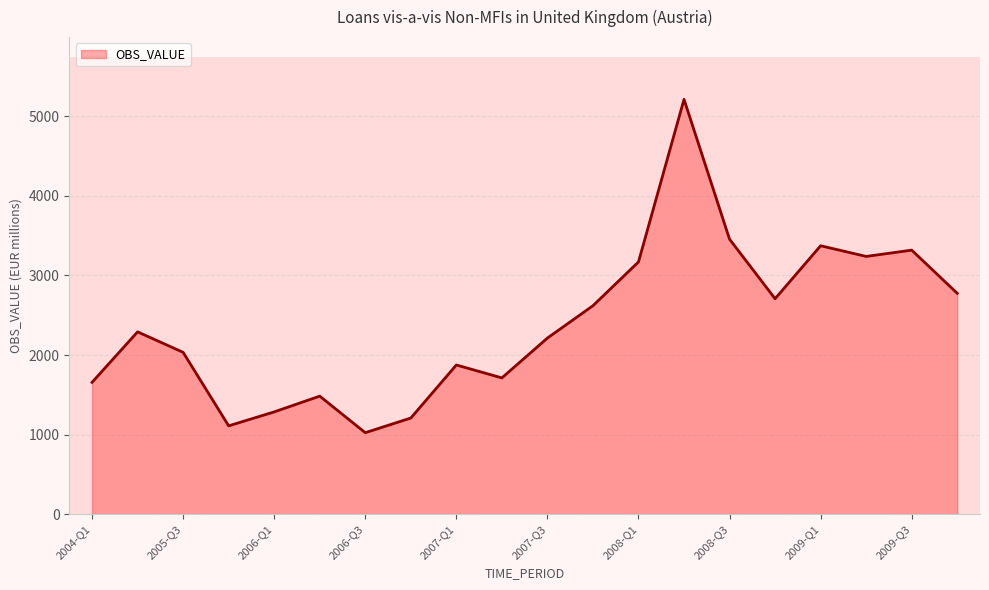

What is the greatest value displayed?

5210